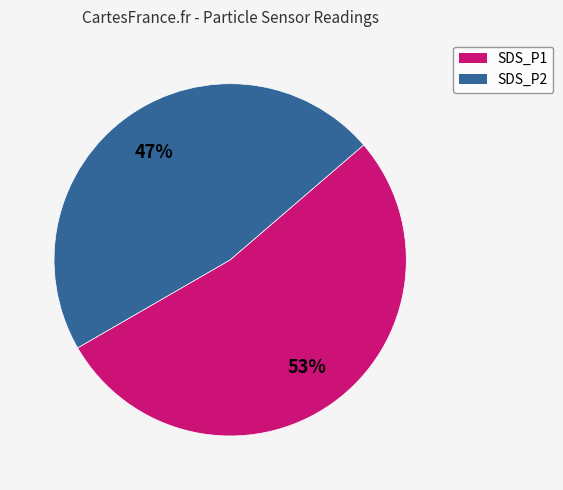

Combined, do SDS_P2 and SDS_P1 account for over 50%?

Yes